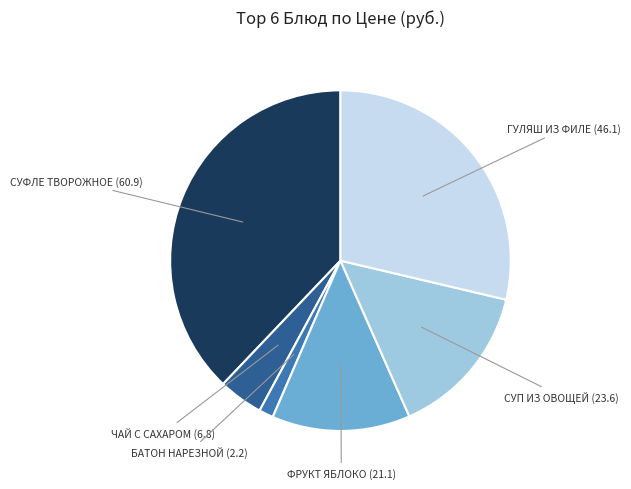

Is there a majority slice in this chart?

No